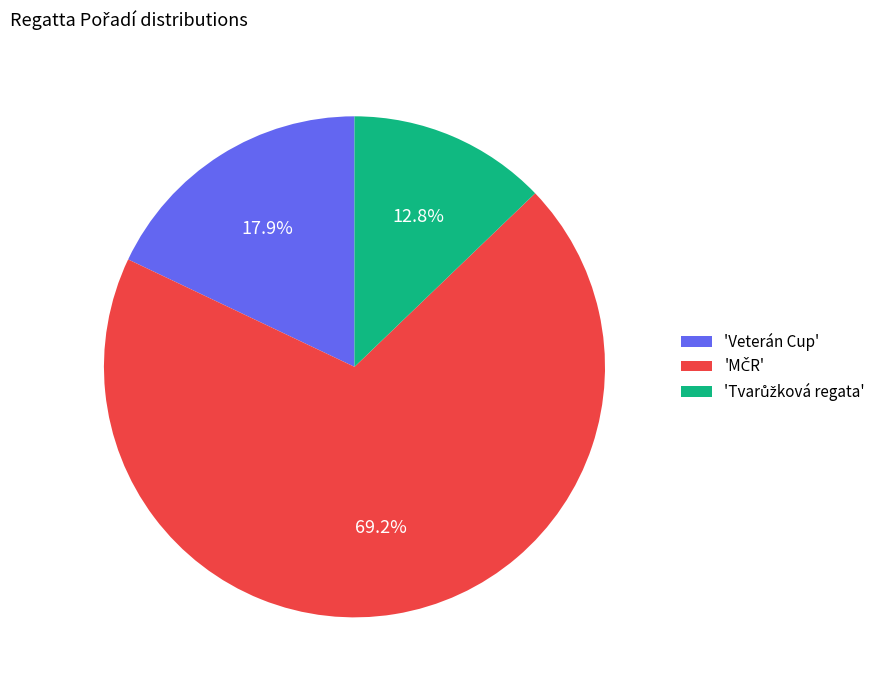

What portion of the pie excludes 'Veterán Cup'?

82.1%